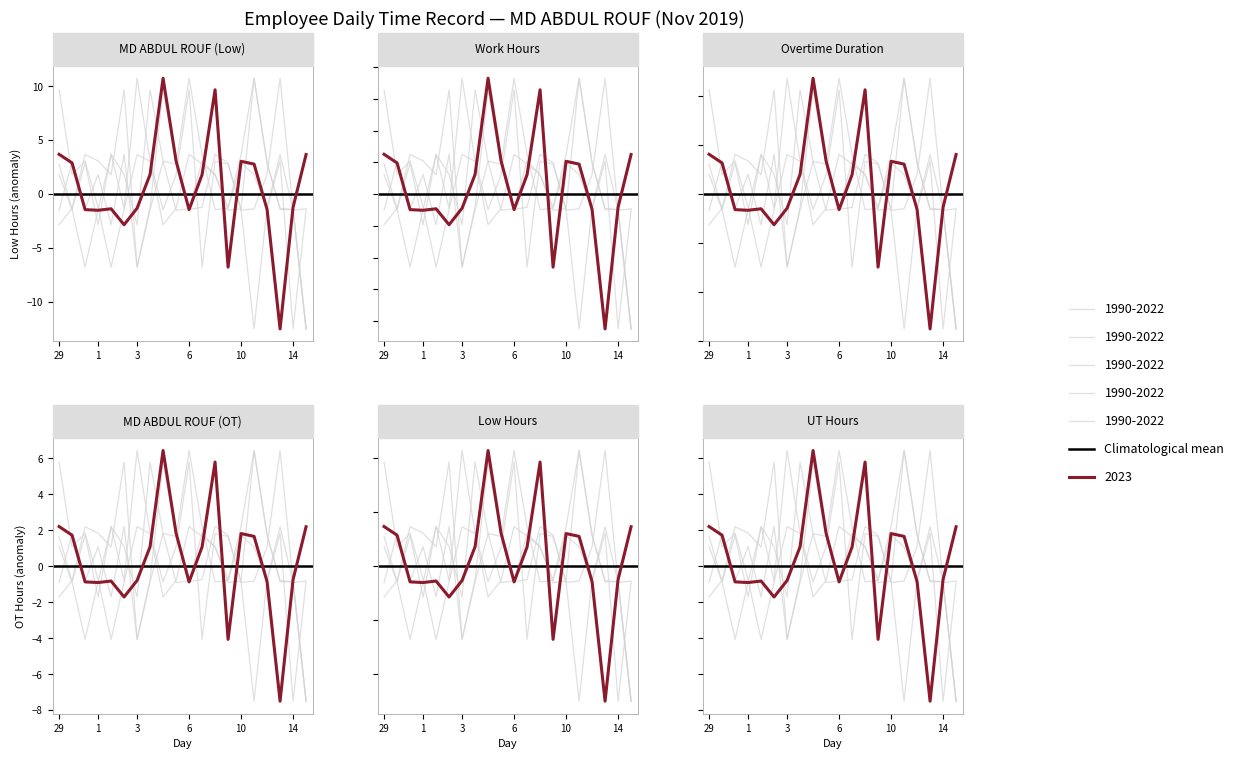

True or false: Group A has a value of 1.8 at 29.

True